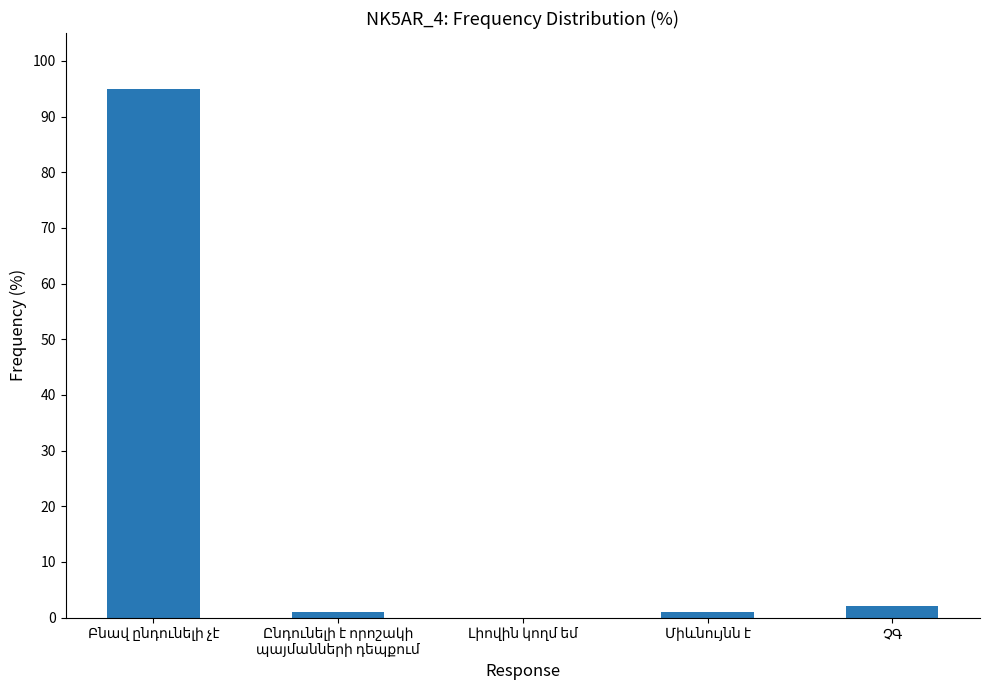

What is the greatest value displayed?

95